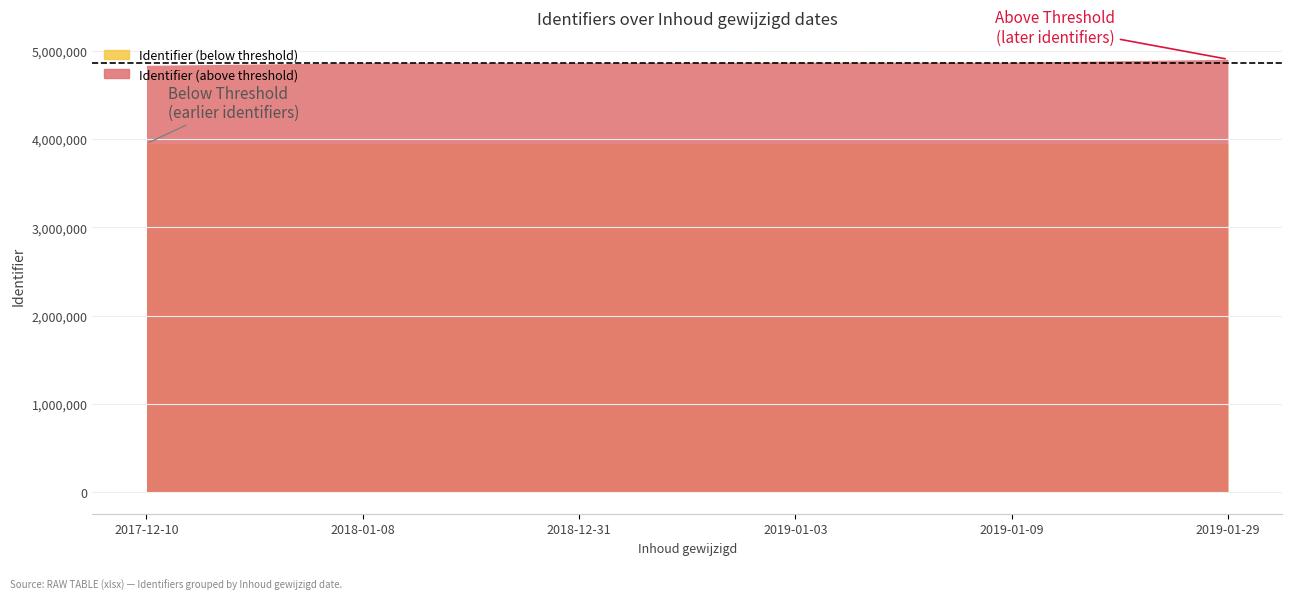

Which category has the lowest value in the Identifier (below threshold) series?

2019-01-29